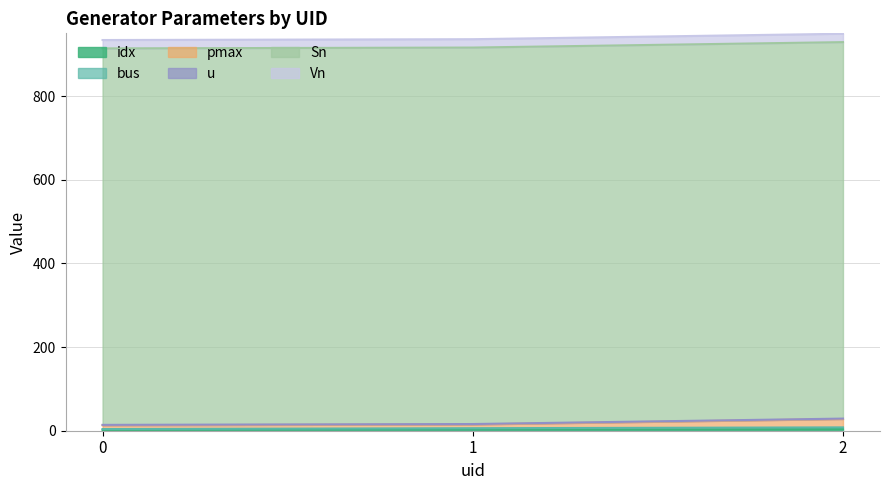

How many data points in bus are above 6?

1